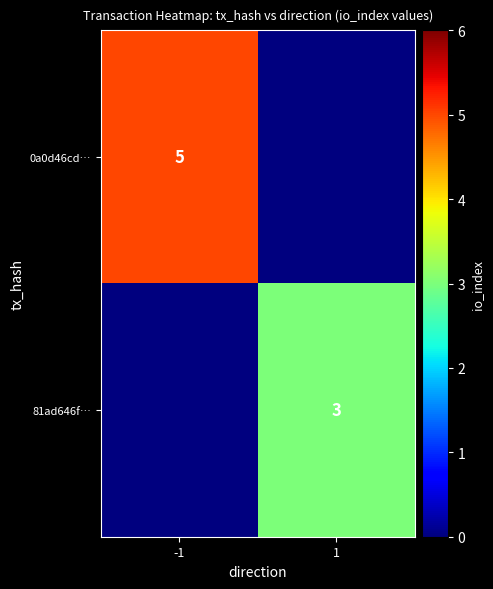

The 81ad646f… series shows 1 at 1. True or false?

False